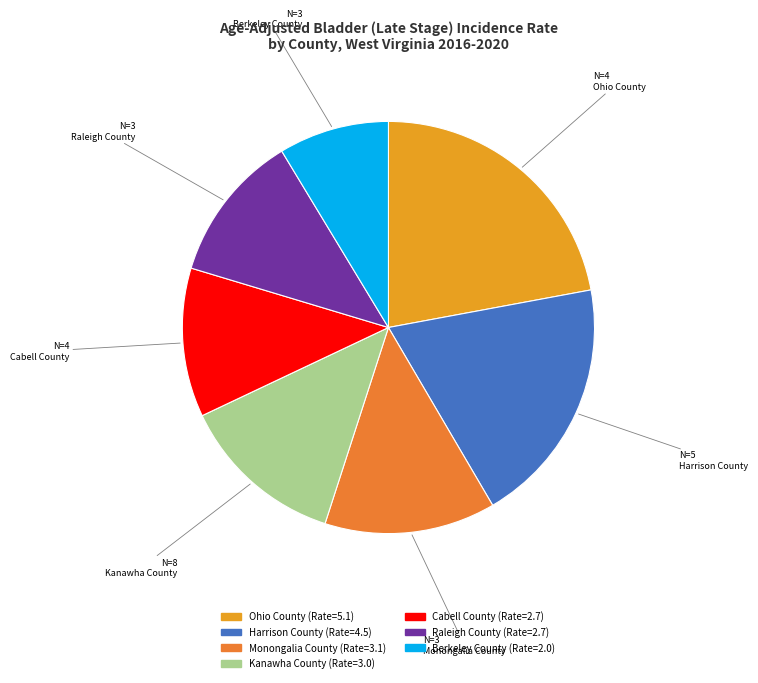

What percentage is the Berkeley County slice, to the nearest percent?

9%